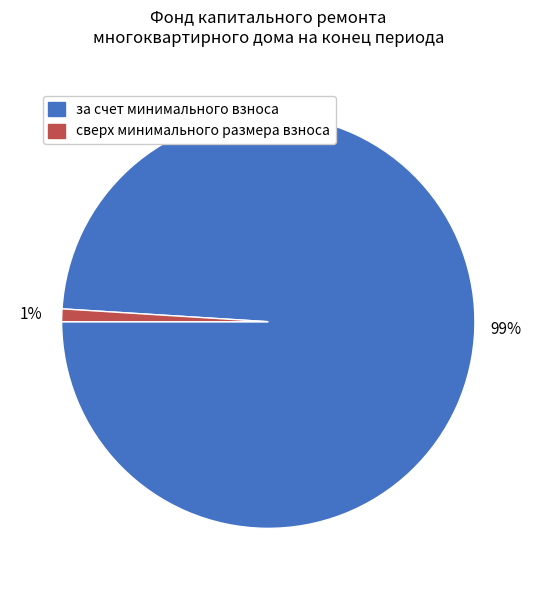

Which has a higher value, за счет минимального взноса or сверх минимального размера взноса?

за счет минимального взноса